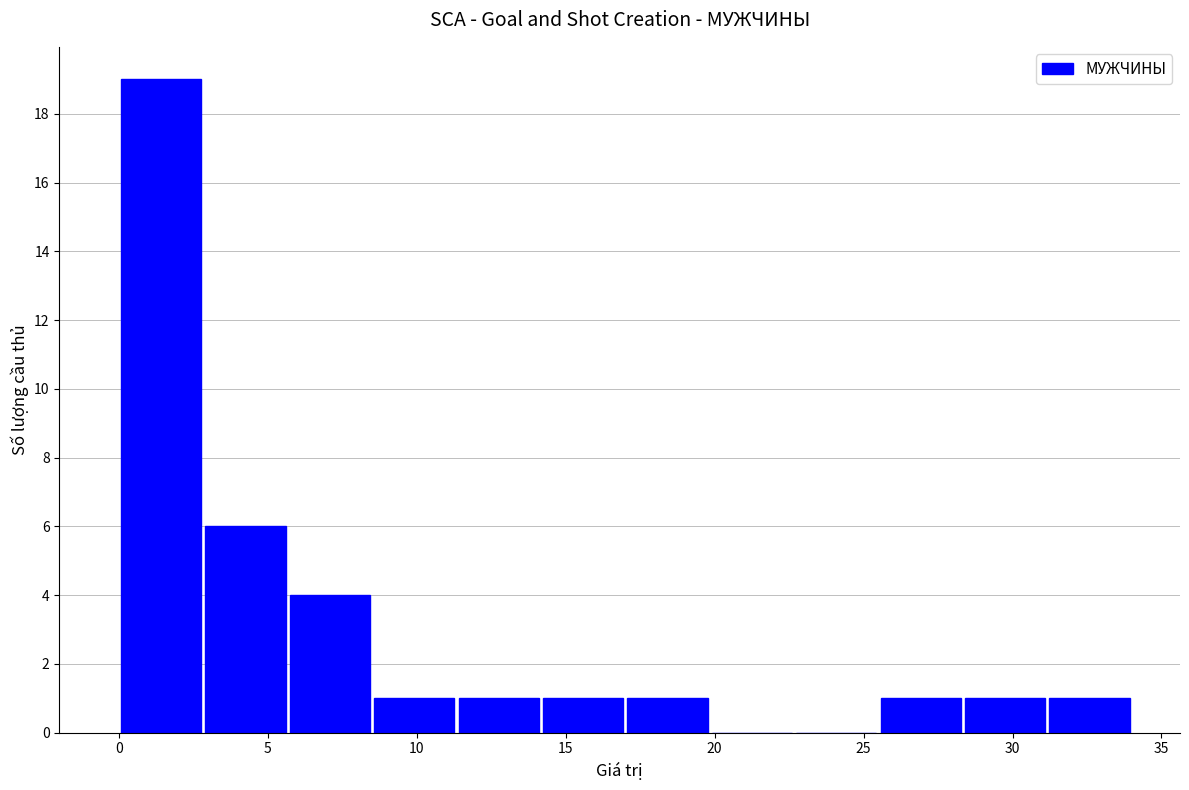

Reading left to right, list every bar in this chart as the range it spans on the x-axis followed by its height. Neither the bar edges nor the heights are printed on the chart, so give them approximately, as read against the axes.

0.0 to 3.0: 19
3.0 to 5.5: 6
5.5 to 8.5: 4
8.5 to 11.5: 1
11.5 to 14.0: 1
14.0 to 17.0: 1
17.0 to 20.0: 1
20.0 to 22.5: 0
22.5 to 25.5: 0
25.5 to 28.5: 1
28.5 to 31.0: 1
31.0 to 34.0: 1